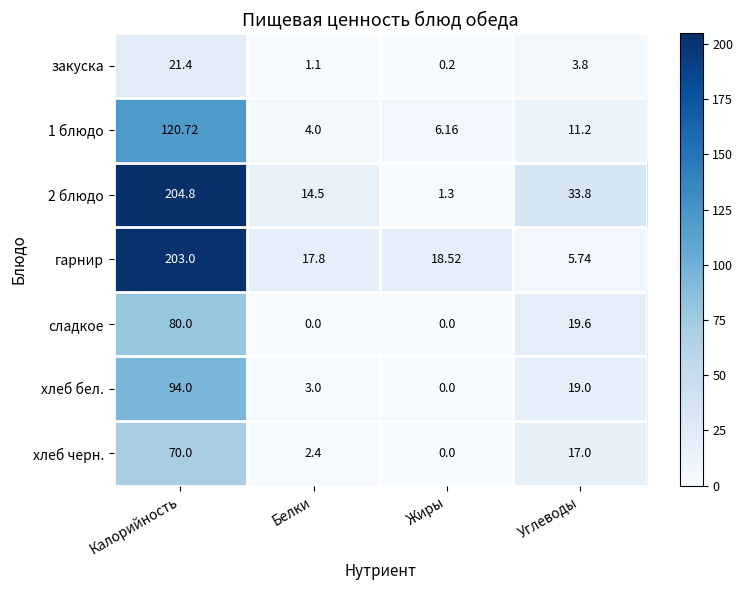

At which label does гарнир first exceed 18?

Калорийность